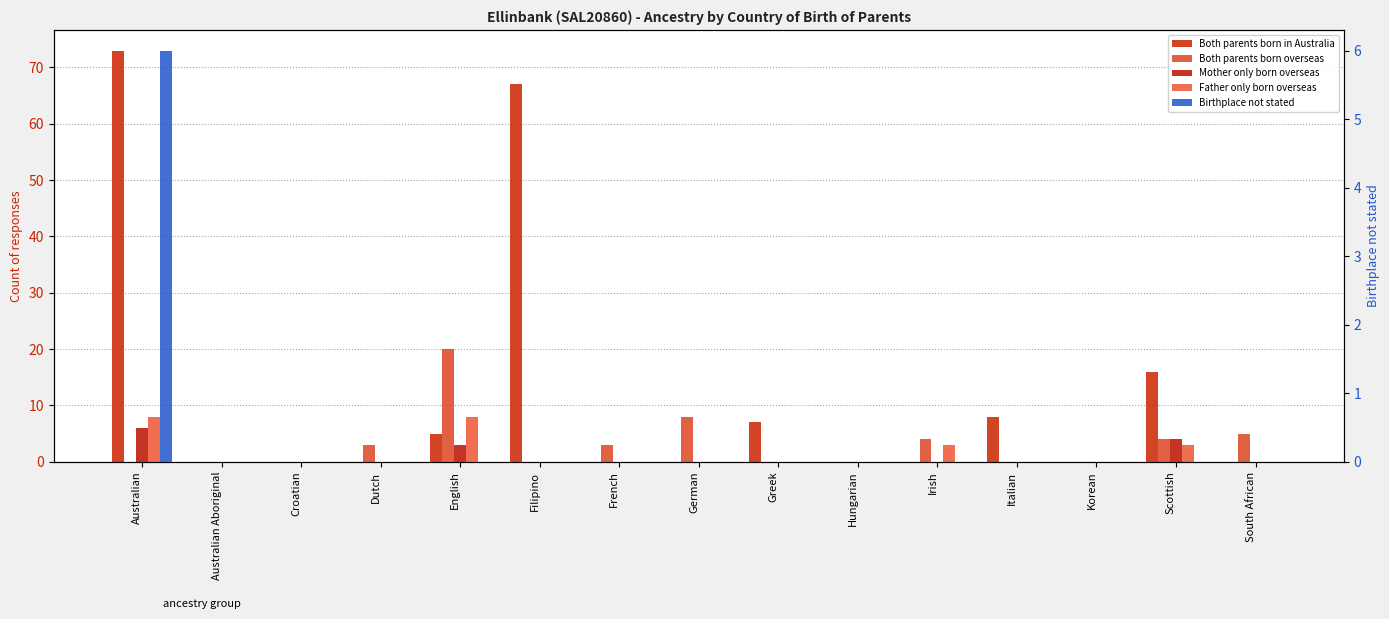

What are all the series names shown in the legend?

Both parents born in Australia, Both parents born overseas, Mother only born overseas, Father only born overseas, Birthplace not stated